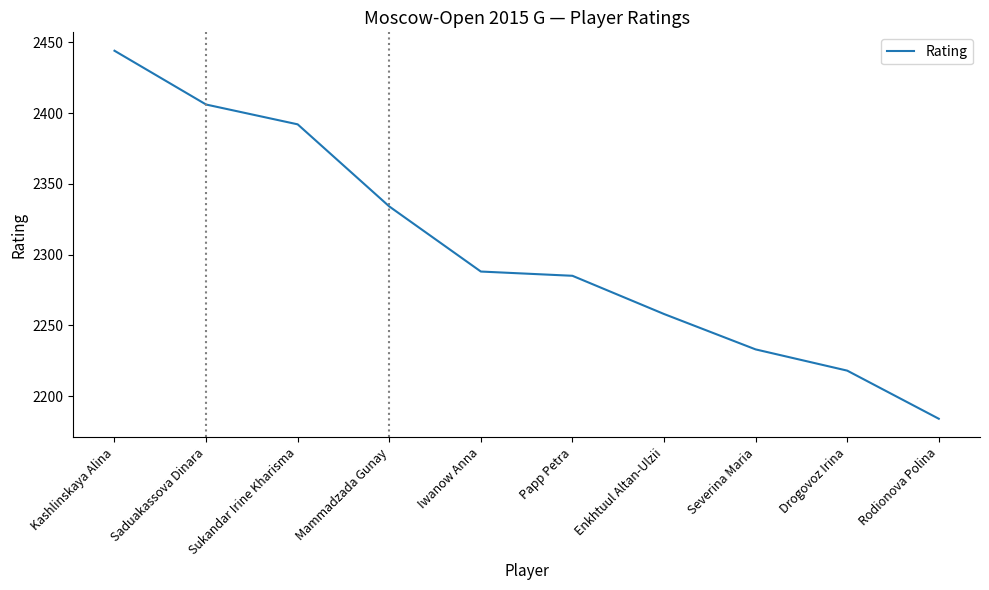

What is the difference between the second highest and minimum values?

222